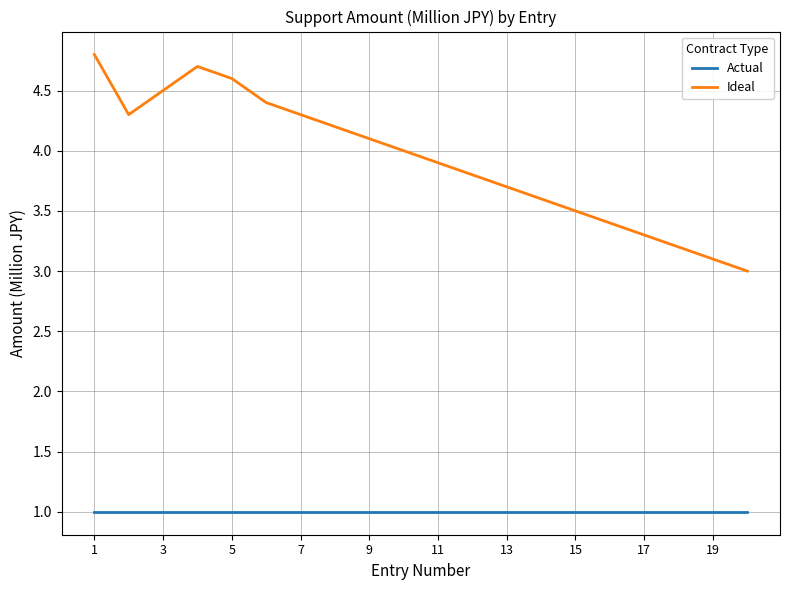

Which series has the widest spread of values?

Ideal